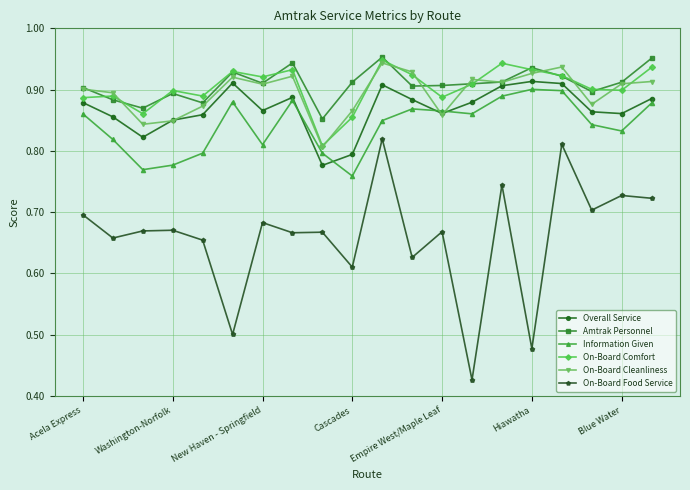

Does the chart have visible grid lines?

Yes